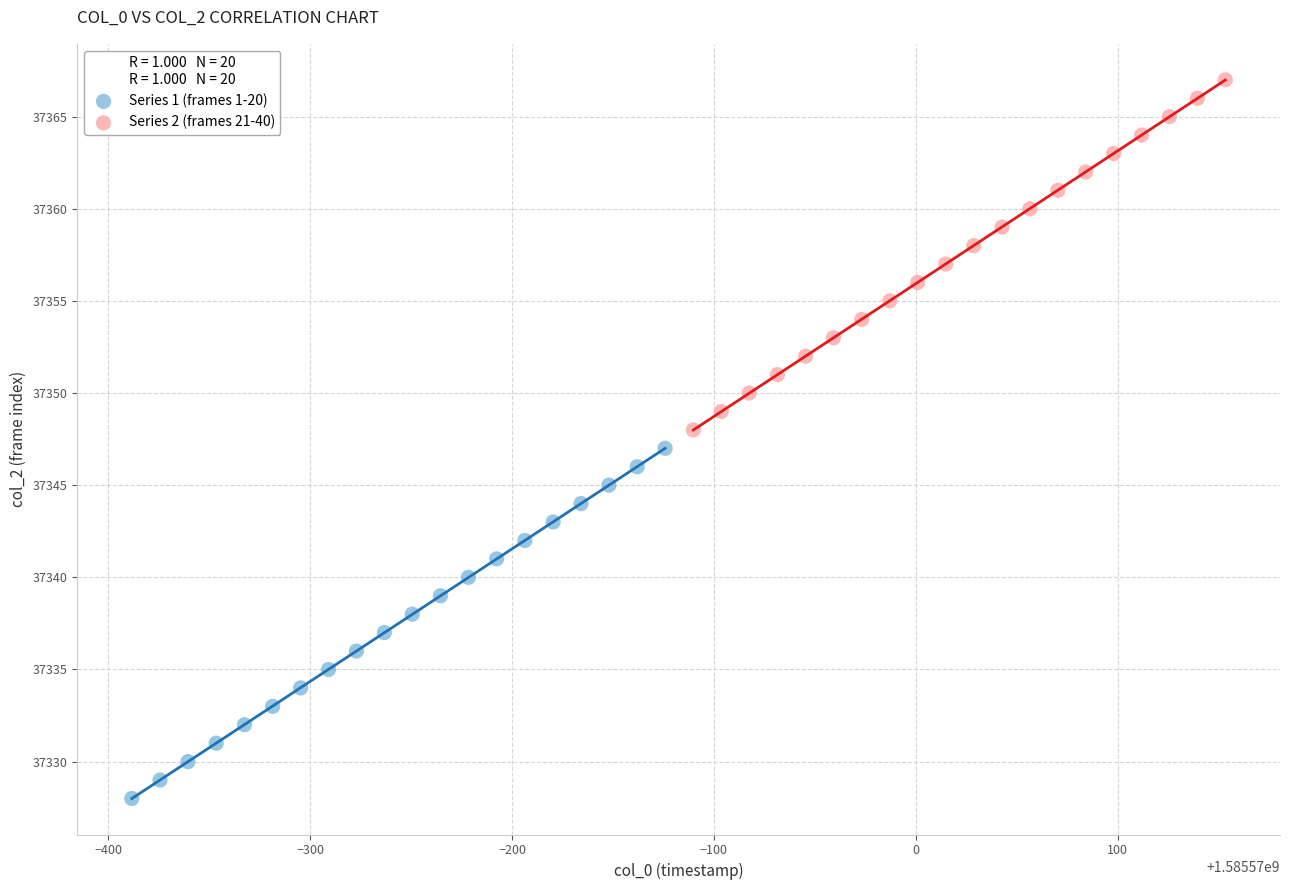

Which series contains the lowest Y value?

Series 1 (frames 1-20)